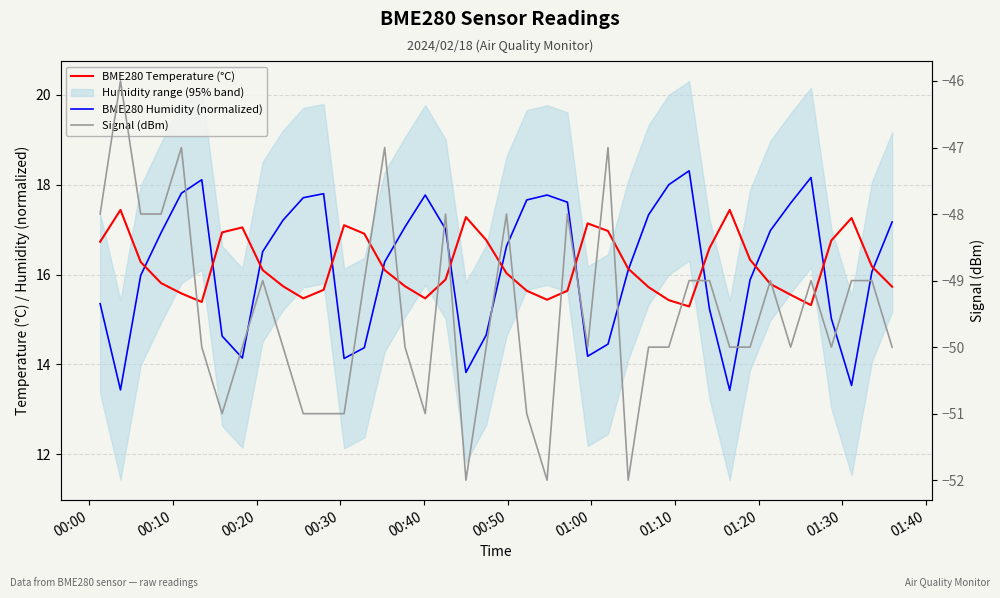

How many Signal (dBm) values are between -50 and -48?

27